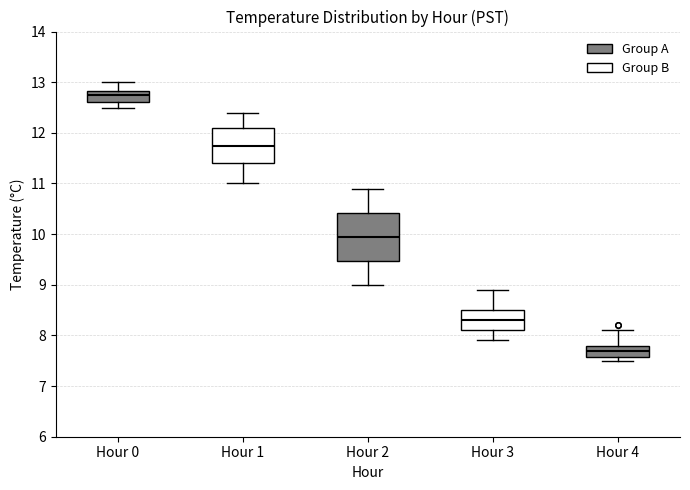

Reading left to right, read every box against the y-axis: the position of its median line, the range the box covers, and the ends of its whiskers. The values are not printed on the chart, so give them approximately, as read against the axis.

Hour 0: median 12.8 (just below the box's upper edge), box 12.6 to 12.8, whiskers 12.5 to 13.0
Hour 1: median 11.8, box 11.4 to 12.1, whiskers 11.0 to 12.4
Hour 2: median 10.0, box 9.5 to 10.4, whiskers 9.0 to 10.9
Hour 3: median 8.3, box 8.1 to 8.5, whiskers 7.9 to 8.9
Hour 4: median 7.7, box 7.6 to 7.8, whiskers 7.5 to 8.1